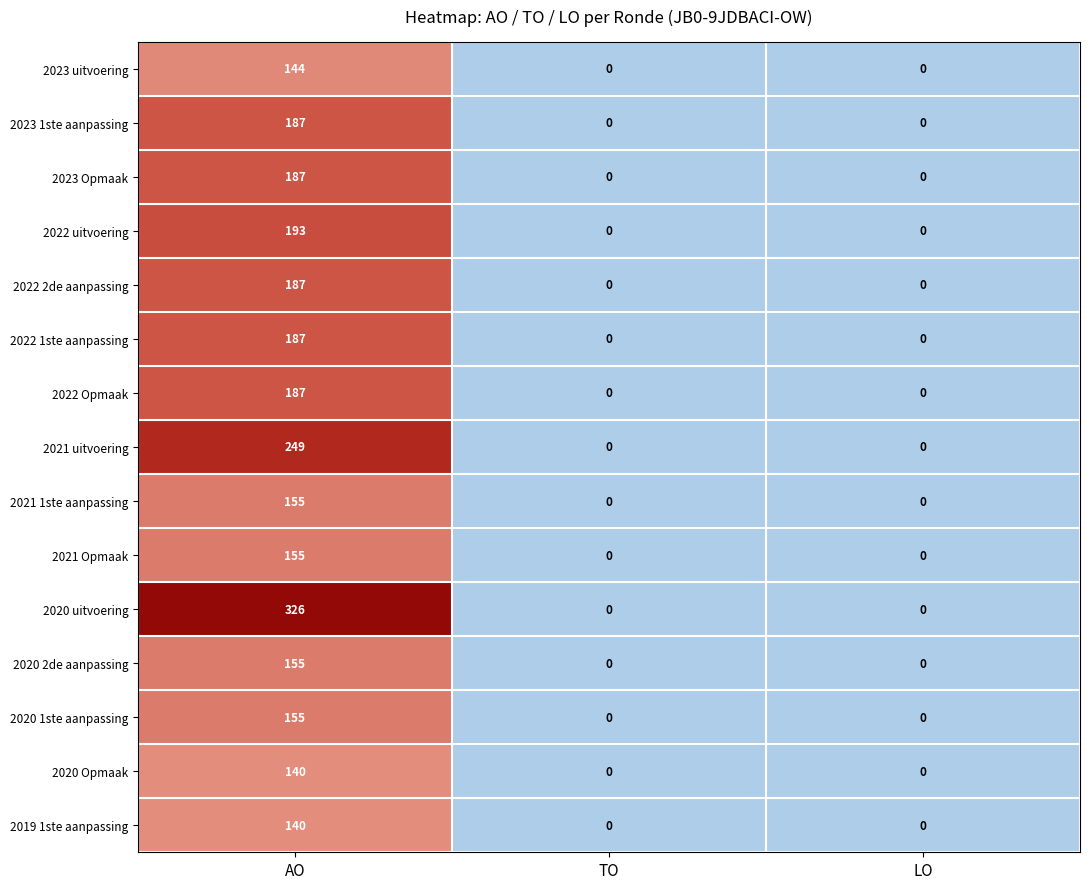

What is the maximum value for 2022 uitvoering?

193